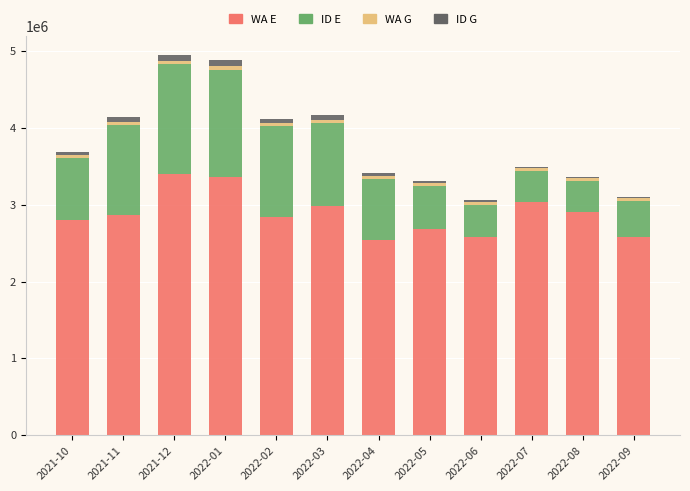

What is the difference between the second highest and minimum values in the WA E series?

813772.0